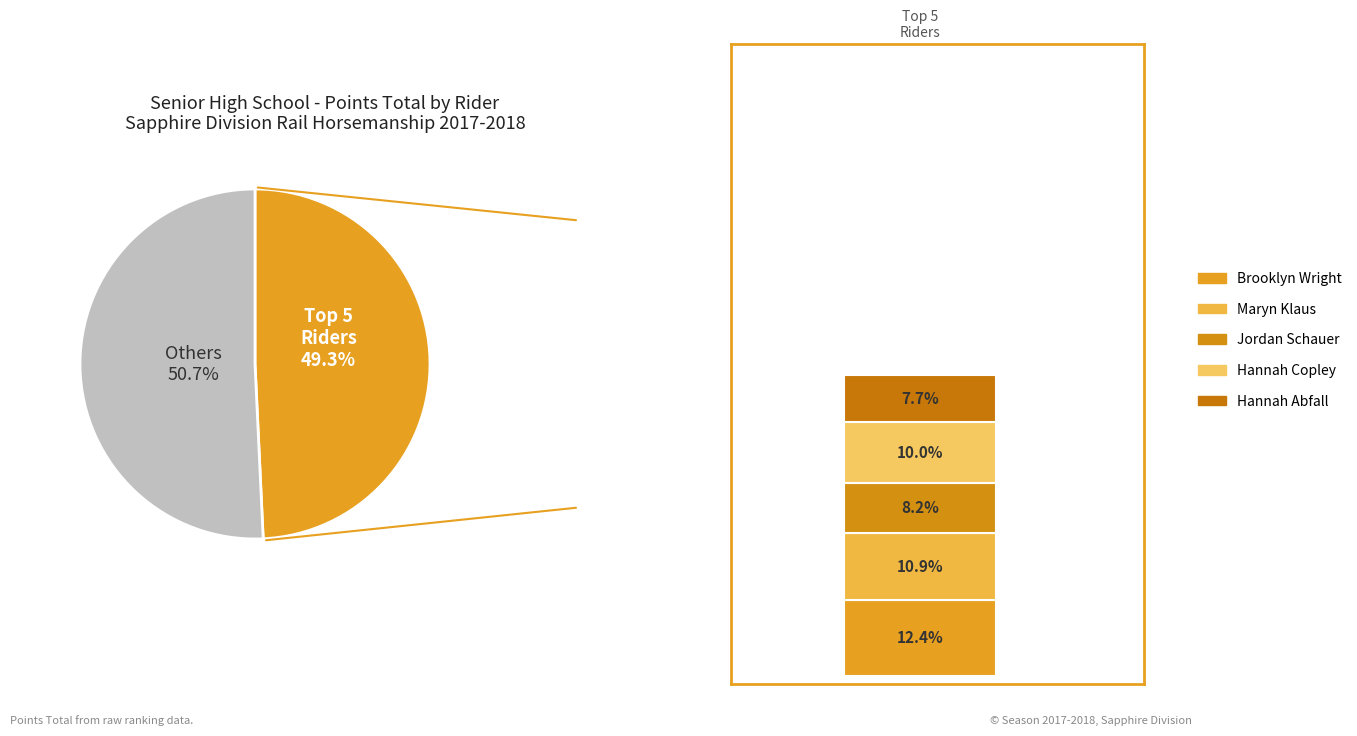

Does 134 represent more than half of the total?

No